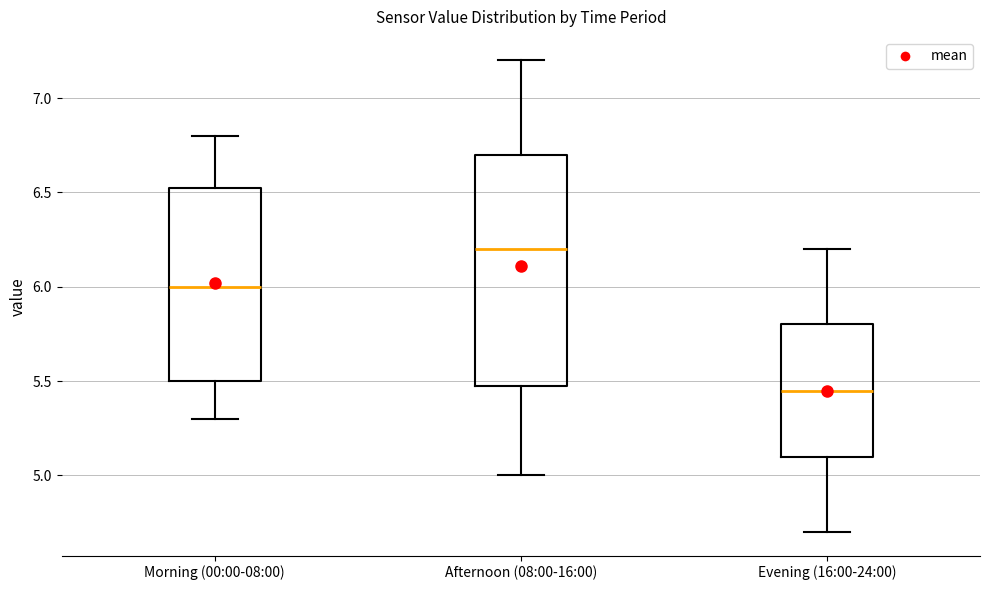

Reading left to right, transcribe this box plot: for each box, give where its median line is, the range the box spans, and where its two whiskers end, as read against the y-axis. The values are not printed on the chart, so give them approximately, as read against the axis.

Morning (00:00-08:00): median 6.00, box 5.50 to 6.55, whiskers 5.30 to 6.80
Afternoon (08:00-16:00): median 6.20, box 5.50 to 6.70, whiskers 5.00 to 7.20
Evening (16:00-24:00): median 5.45, box 5.10 to 5.80, whiskers 4.70 to 6.20